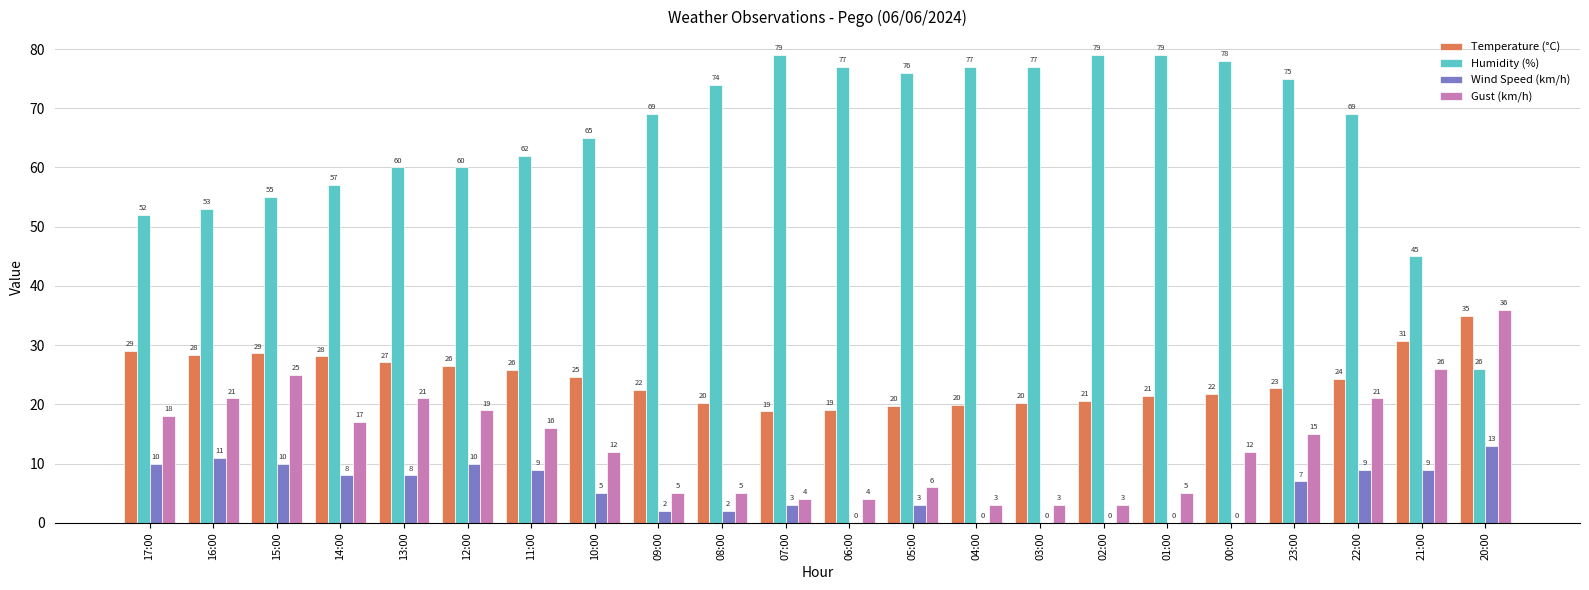

What is the average value of the Gust (km/h) series?

13.5